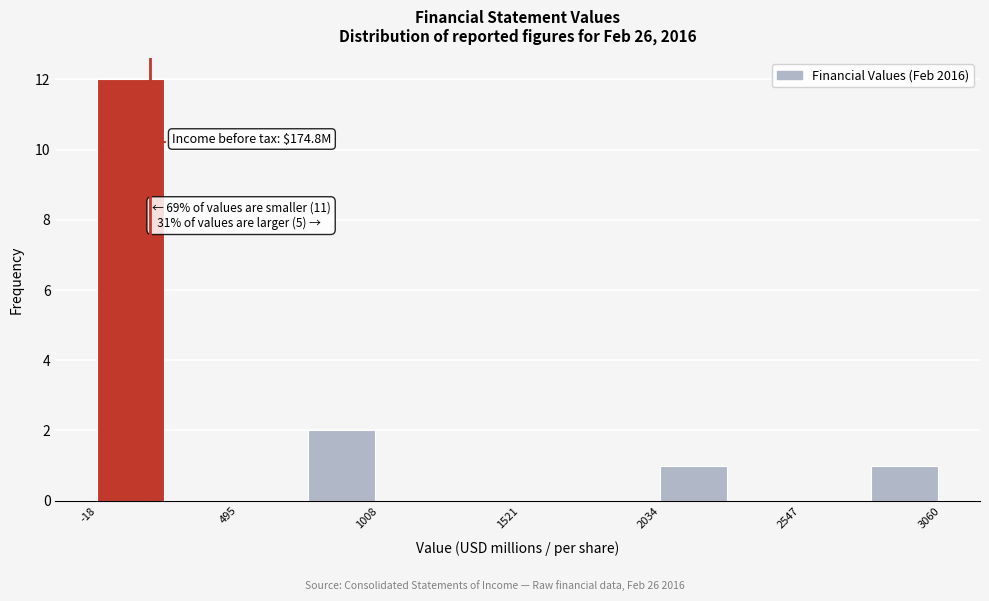

Read against the x-axis, roughly where is the centre of the tallest bar?

100